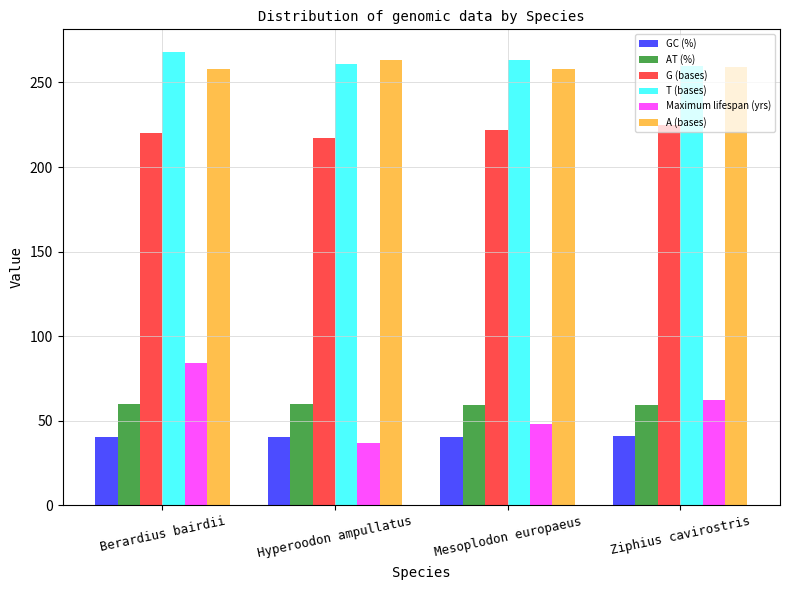

What is the total value across all series at Berardius bairdii?

930.0